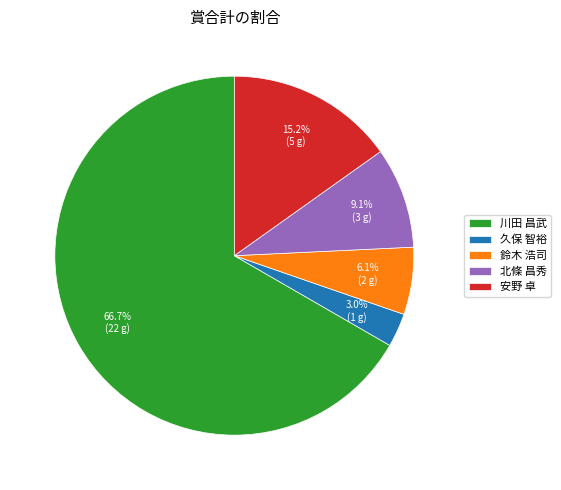

To the nearest percent, what is the difference between the largest and smallest slice percentages?

64%